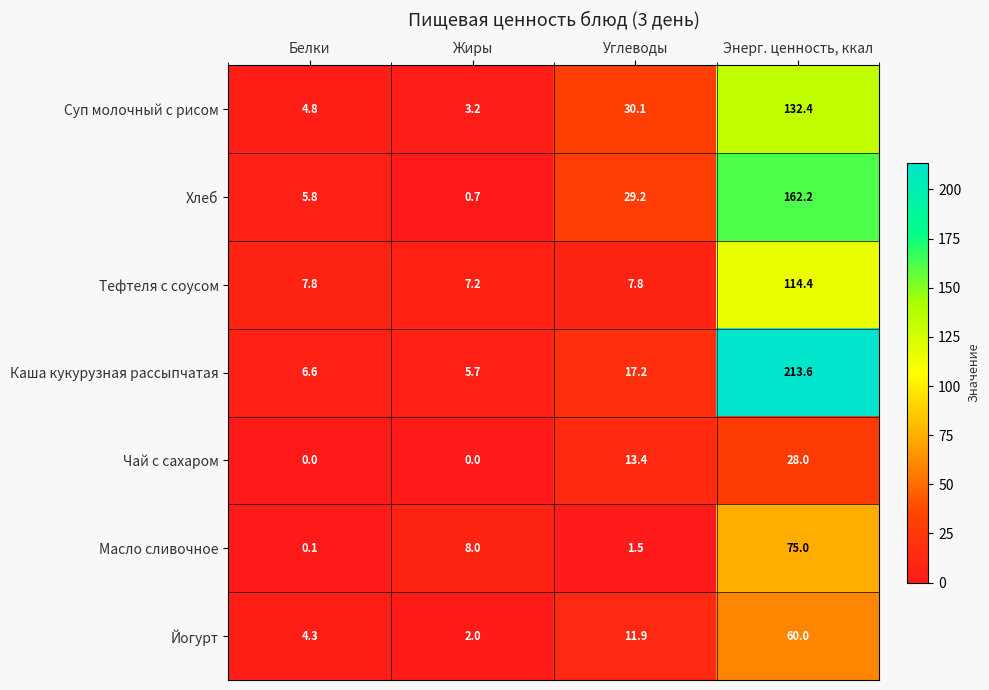

Where does the Каша кукурузная рассыпчатая series first go above 17?

Углеводы